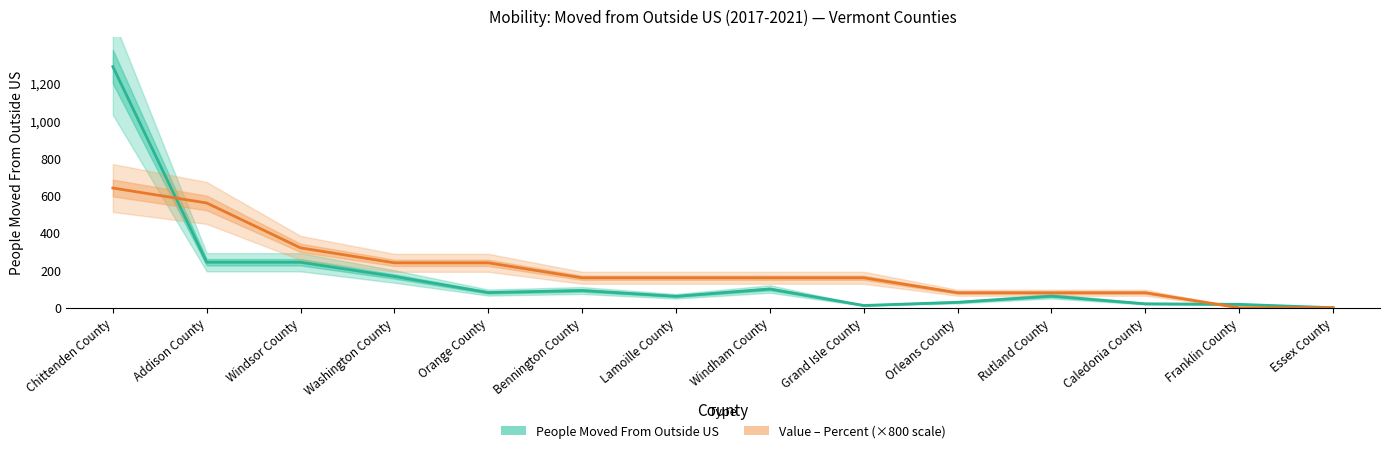

What is the sum of all Value – Percent (×800) values?

2880